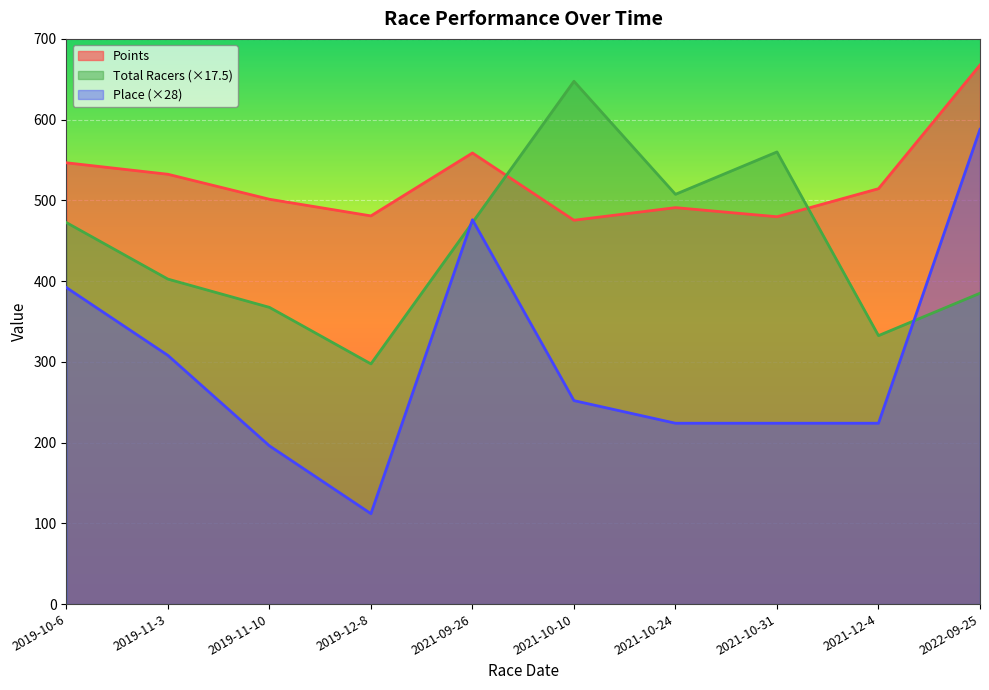

List the labels in order of Total Racers value, smallest first.

2019-12-8, 2021-12-4, 2019-11-10, 2022-09-25, 2019-11-3, 2019-10-6, 2021-09-26, 2021-10-24, 2021-10-31, 2021-10-10